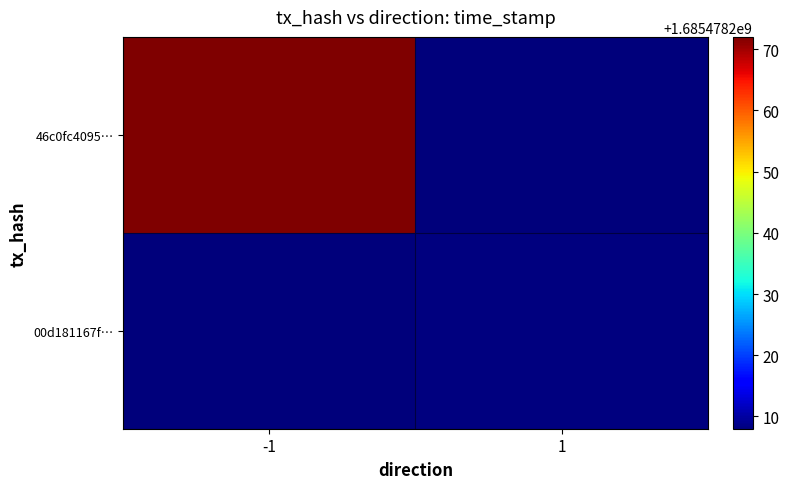

Rank the series at -1 from highest to lowest value.

46c0fc4095…, 00d181167f…